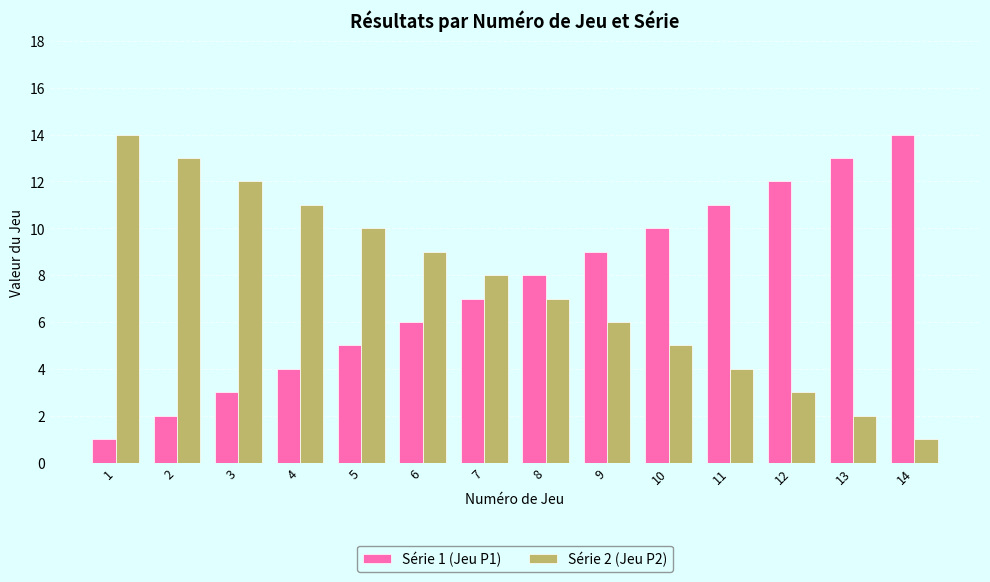

Reading right to left, list all the values displayed in this chart.

Série 1 (Jeu P1): 14=14	13=13	12=12	11=11	10=10	9=9	8=8	7=7	6=6	5=5	4=4	3=3	2=2	1=1
Série 2 (Jeu P2): 14=1	13=2	12=3	11=4	10=5	9=6	8=7	7=8	6=9	5=10	4=11	3=12	2=13	1=14